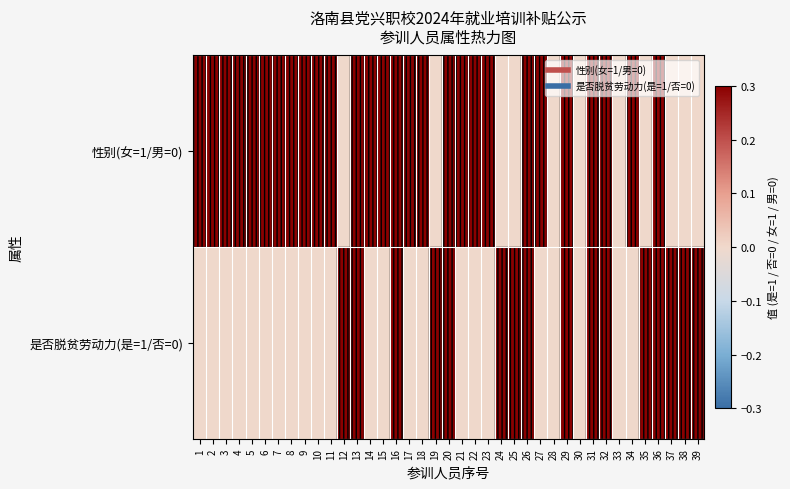

Reading right to left, what are all the values shown in this chart?

性别(女=1/男=0): 39=0	38=0	37=0	36=1	35=0	34=1	33=0	32=1	31=1	30=0	29=1	28=0	27=1	26=1	25=0	24=0	23=1	22=1	21=1	20=1	19=0	18=1	17=1	16=1	15=1	14=1	13=1	12=0	11=1	10=1	9=1	8=1	7=1	6=1	5=1	4=1	3=1	2=1	1=1
是否脱贫劳动力(是=1/否=0): 39=1	38=1	37=1	36=1	35=1	34=0	33=0	32=1	31=1	30=0	29=1	28=0	27=0	26=1	25=1	24=1	23=0	22=0	21=0	20=1	19=1	18=0	17=0	16=1	15=0	14=0	13=1	12=1	11=0	10=0	9=0	8=0	7=0	6=0	5=0	4=0	3=0	2=0	1=0